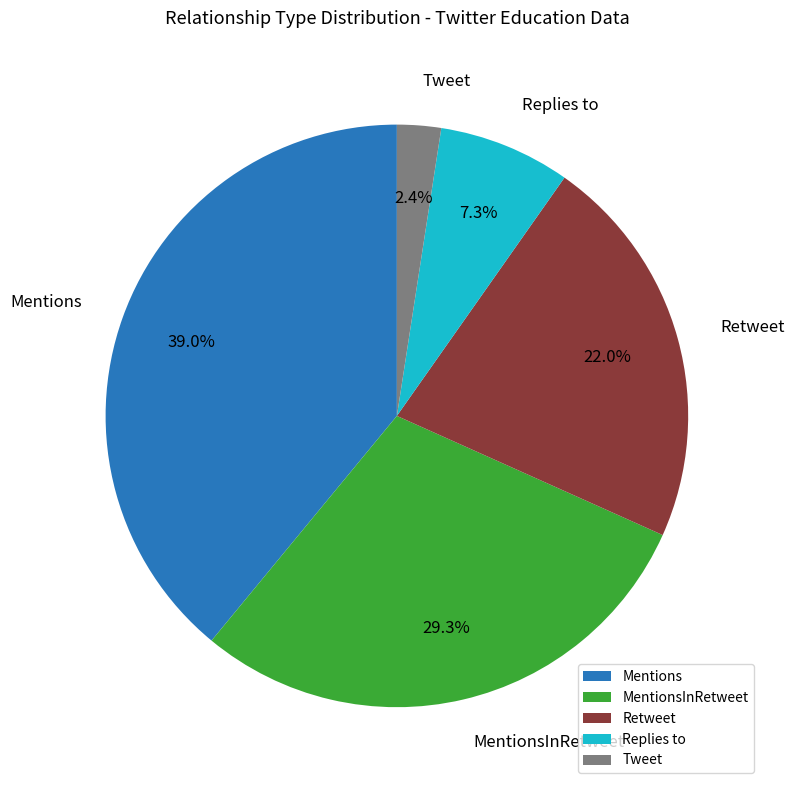

Rank the categories by value from highest to lowest.

Mentions, MentionsInRetweet, Retweet, Replies to, Tweet